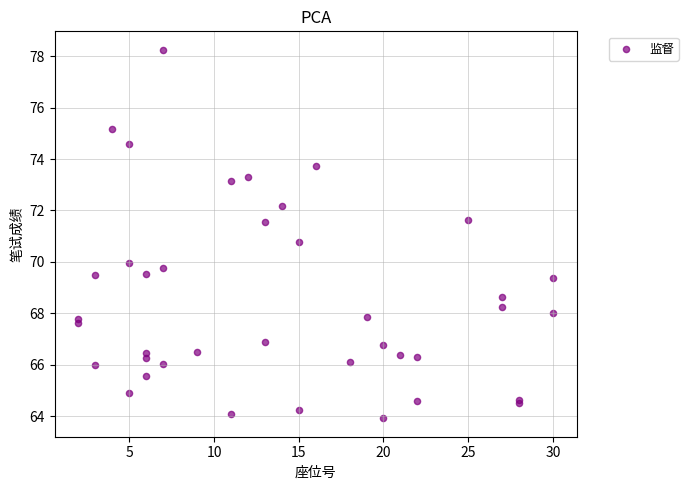

What Y value in the scatter plot is closest to 71?

70.8